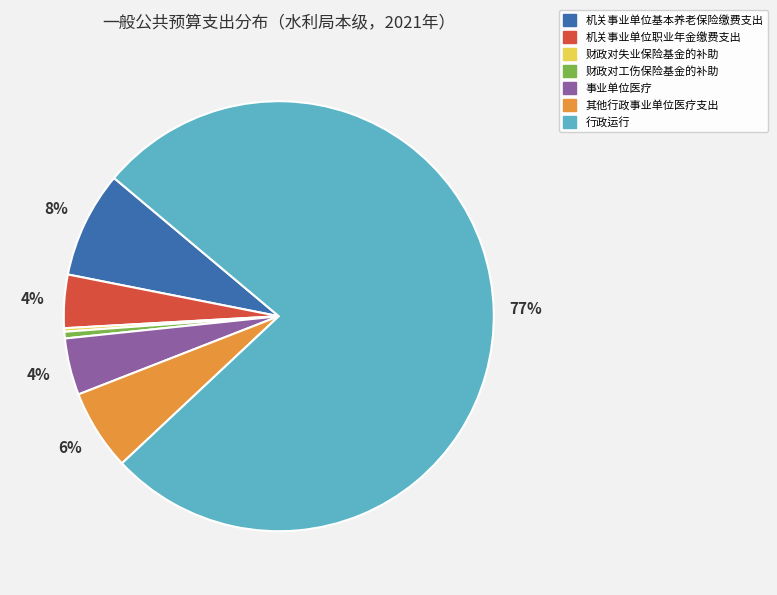

What percentage is the 事业单位医疗 slice, to the nearest percent?

4%